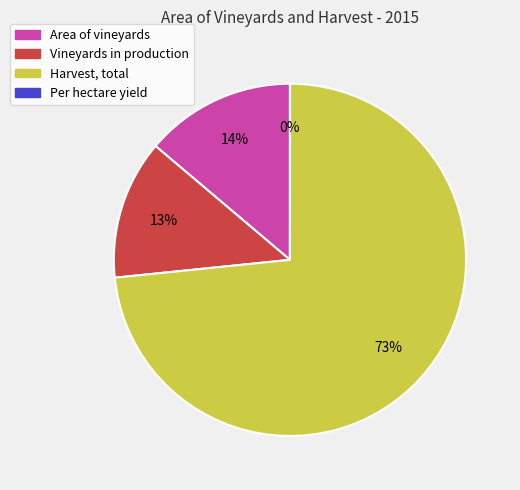

What percentage is the Harvest, total slice, to the nearest percent?

73%